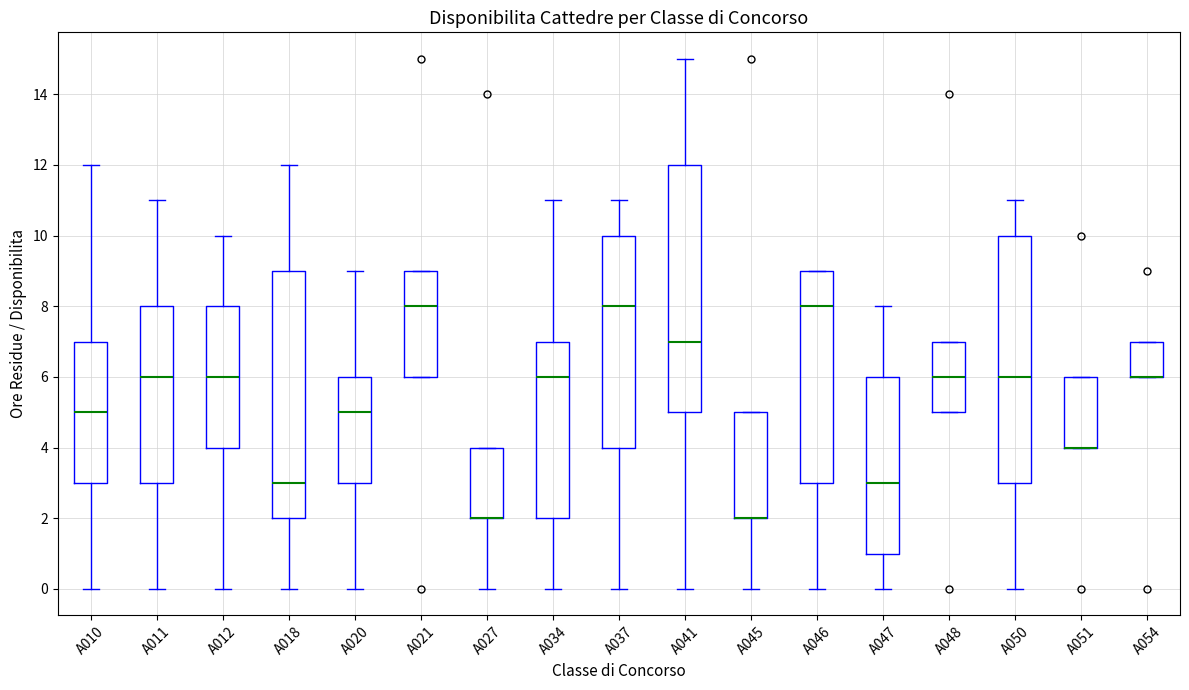

Reading left to right, transcribe this box plot: for each box, give where its median line is, the range the box spans, and where its two whiskers end, as read against the y-axis. The values are not printed on the chart, so give them approximately, as read against the axis.

A010: median 5, box 3 to 7, whiskers 0 to 12
A011: median 6, box 3 to 8, whiskers 0 to 11
A012: median 6, box 4 to 8, whiskers 0 to 10
A018: median 3, box 2 to 9, whiskers 0 to 12
A020: median 5, box 3 to 6, whiskers 0 to 9
A021: median 8, box 6 to 9, whiskers 6 to 9
A027: median 2 (drawn on the box's lower edge), box 2 to 4, whiskers 0 to 4
A034: median 6, box 2 to 7, whiskers 0 to 11
A037: median 8, box 4 to 10, whiskers 0 to 11
A041: median 7, box 5 to 12, whiskers 0 to 15
A045: median 2 (drawn on the box's lower edge), box 2 to 5, whiskers 0 to 5
A046: median 8, box 3 to 9, whiskers 0 to 9
A047: median 3, box 1 to 6, whiskers 0 to 8
A048: median 6, box 5 to 7, whiskers 5 to 7
A050: median 6, box 3 to 10, whiskers 0 to 11
A051: median 4 (drawn on the box's lower edge), box 4 to 6, whiskers 4 to 6
A054: median 6 (drawn on the box's lower edge), box 6 to 7, whiskers 6 to 7